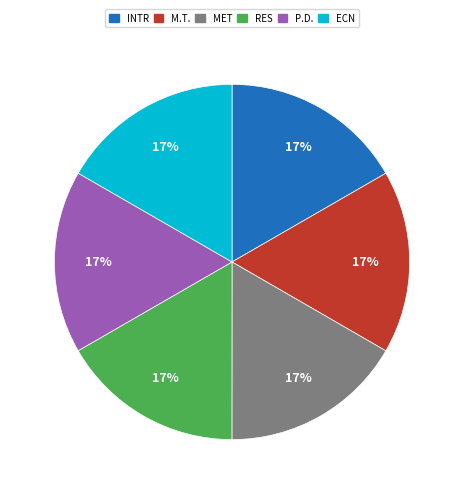

Does any single category account for the majority?

No